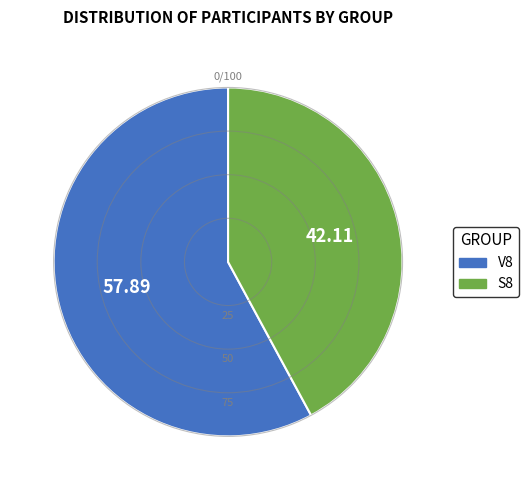

Is it true that V8 is 47% of the pie?

False